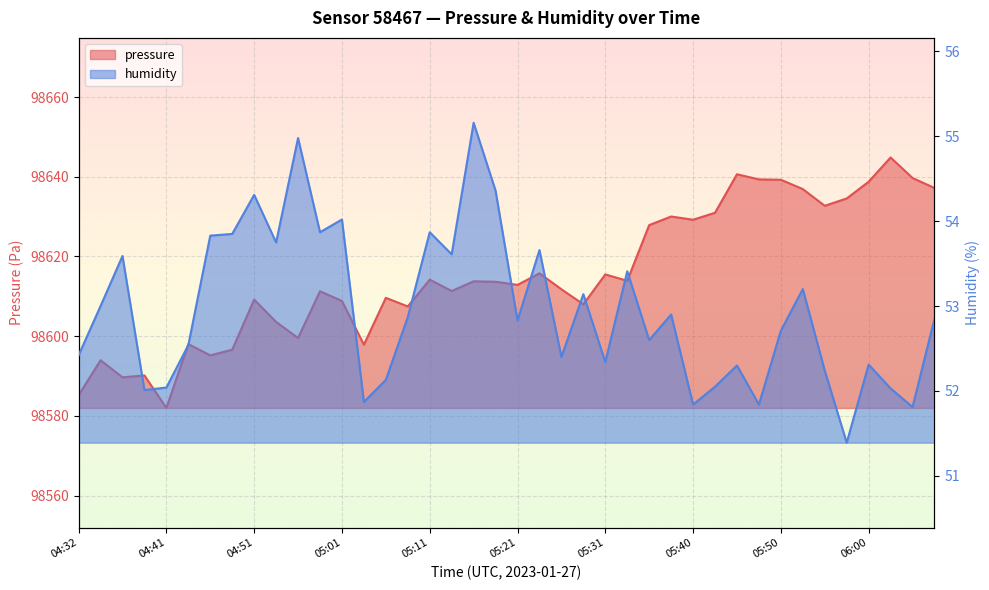

What is the difference between the maximum and minimum values in the pressure series?

62.8